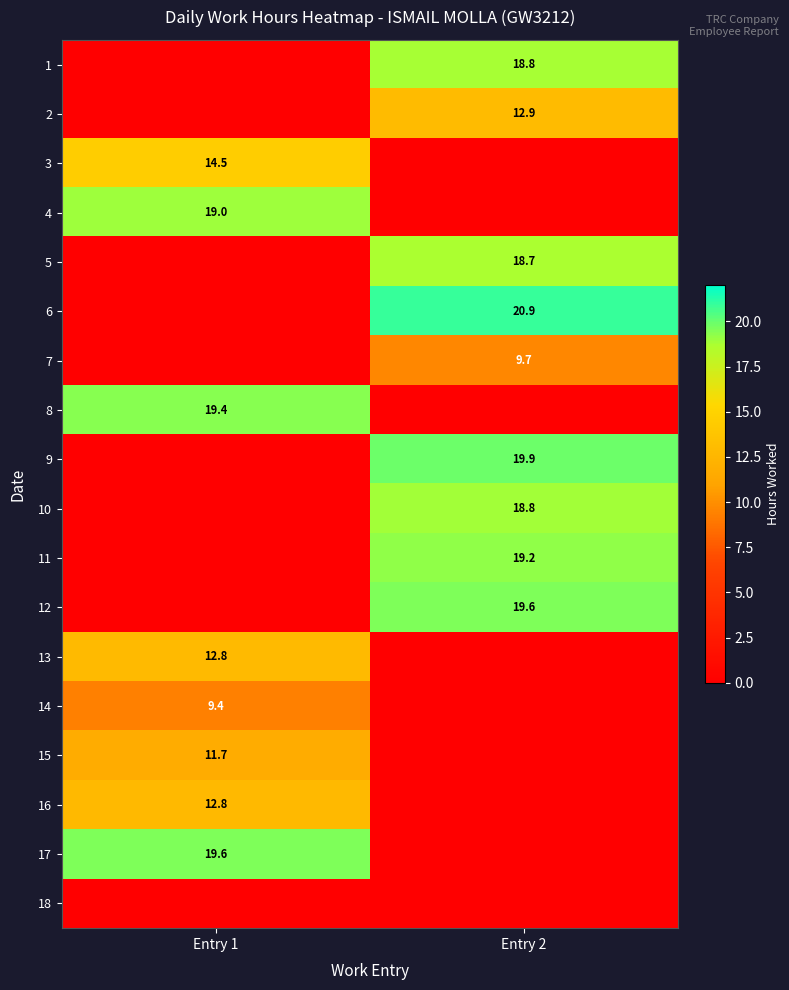

The 4 series shows 19.0 at Entry 1. True or false?

True